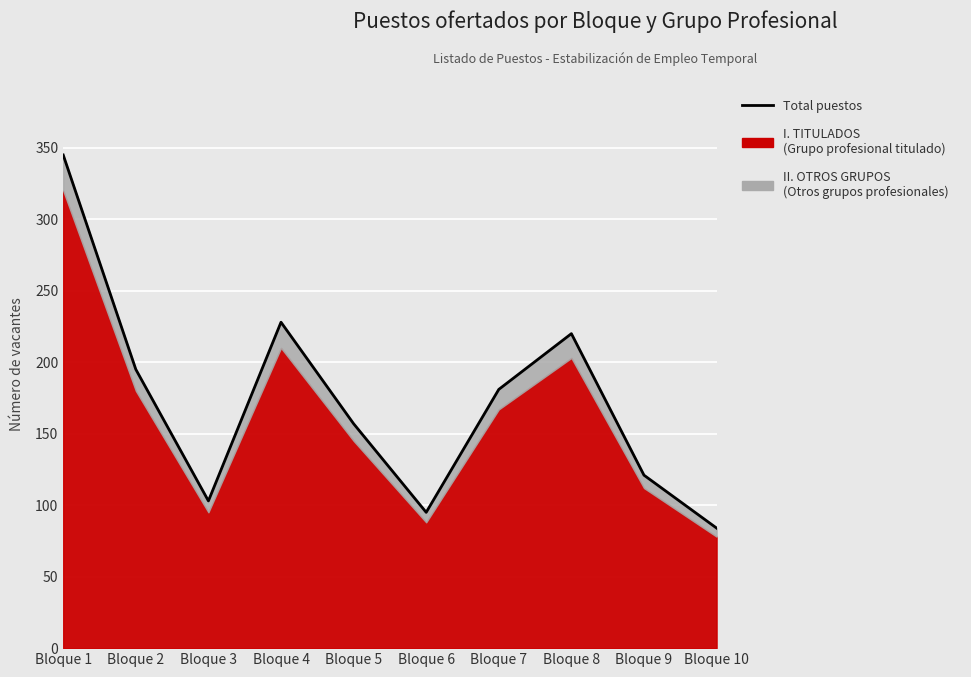

What is the value of the 7th point from the left?

181